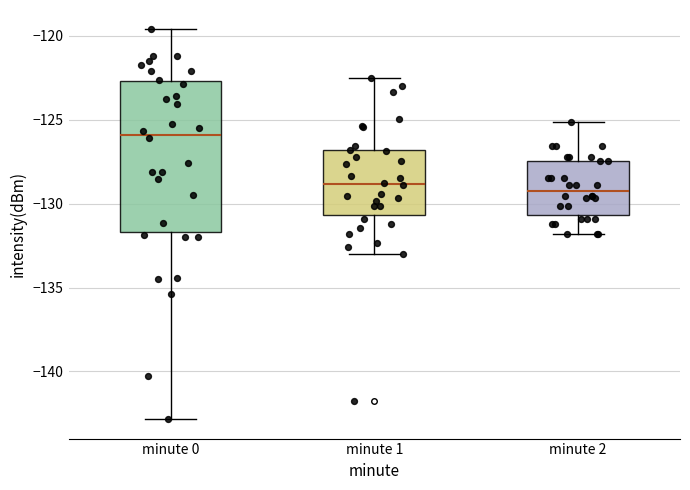

Reading left to right, read every box against the y-axis: the position of its median line, the range the box covers, and the ends of its whiskers. The values are not printed on the chart, so give them approximately, as read against the axis.

minute 0: median -126.0, box -131.5 to -122.5, whiskers -143.0 to -119.5
minute 1: median -129.0, box -130.5 to -127.0, whiskers -133.0 to -122.5
minute 2: median -129.0, box -130.5 to -127.5, whiskers -132.0 to -125.0